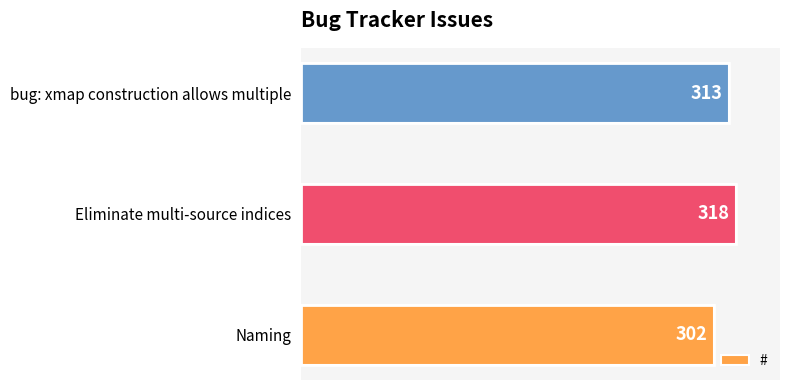

Reading top to bottom, list all the values displayed in this chart.

bug: xmap construction allows multiple=313	Eliminate multi-source indices=318	Naming=302